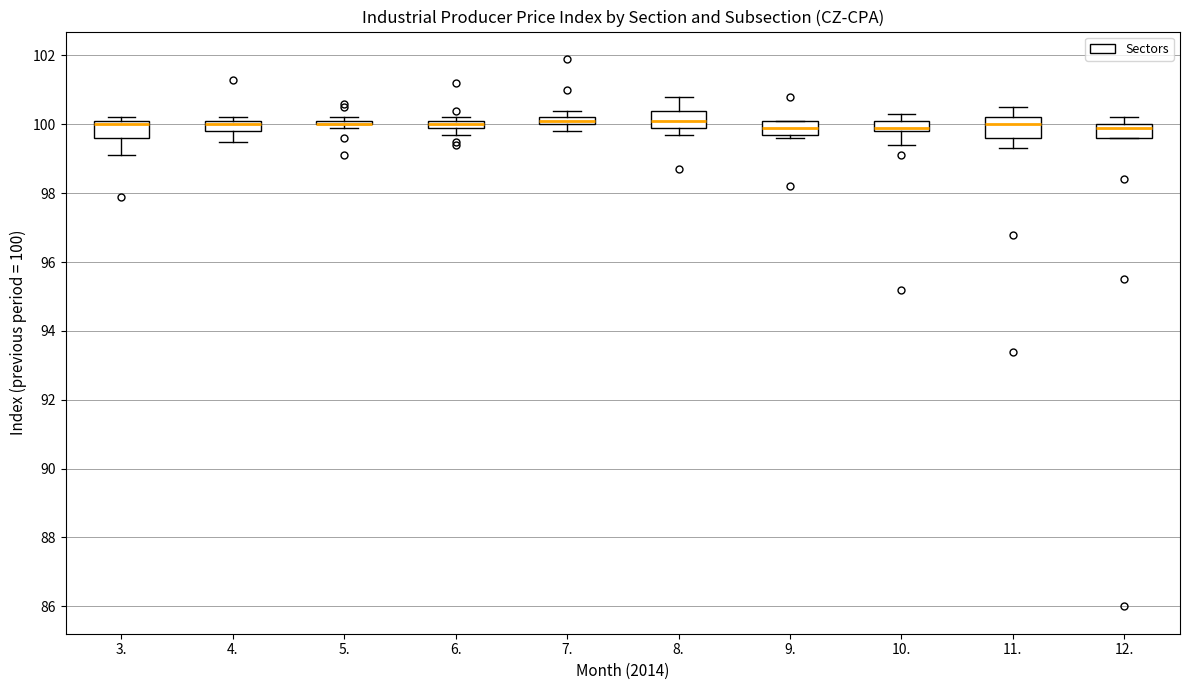

Where does the median line of the box at x = 4. sit on the y-axis? The values are not printed on the chart, so give them approximately, as read against the axis.

100.0